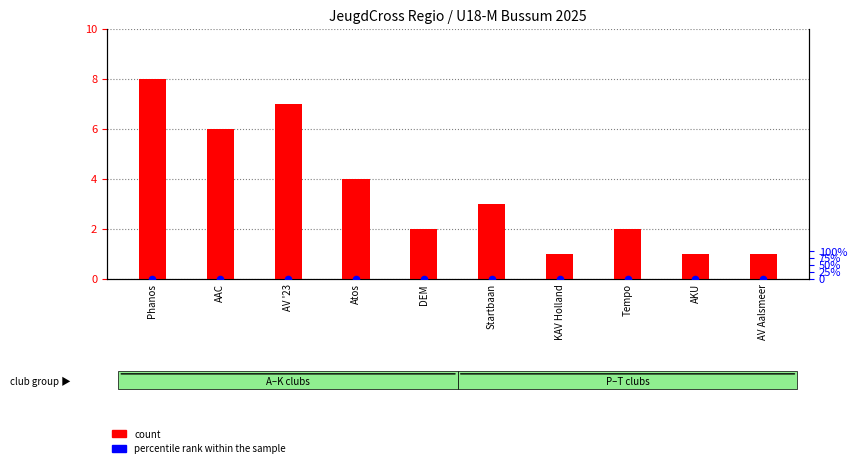

At how many categories does at least one series exceed 4?

3